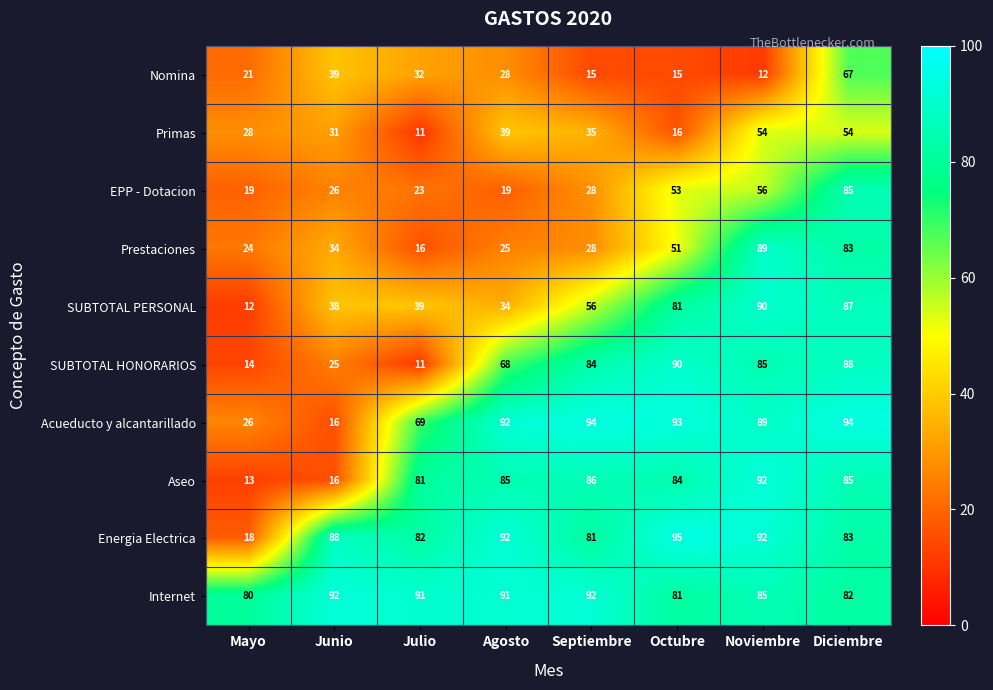

Count the number of data series in this chart.

10